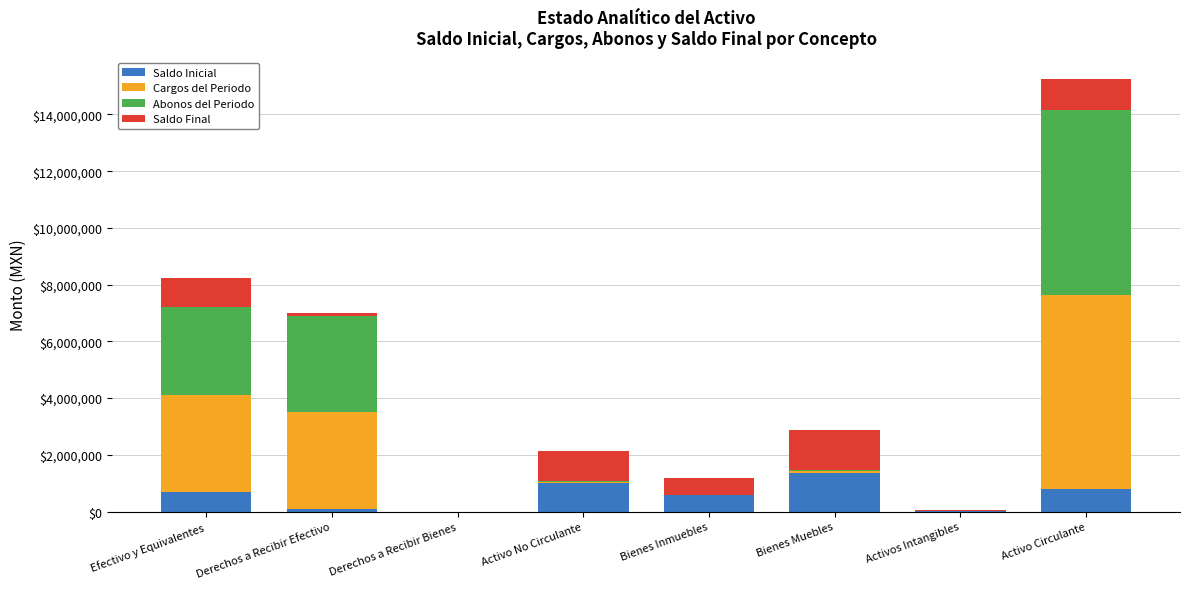

Does the chart contain stacked bars?

Yes